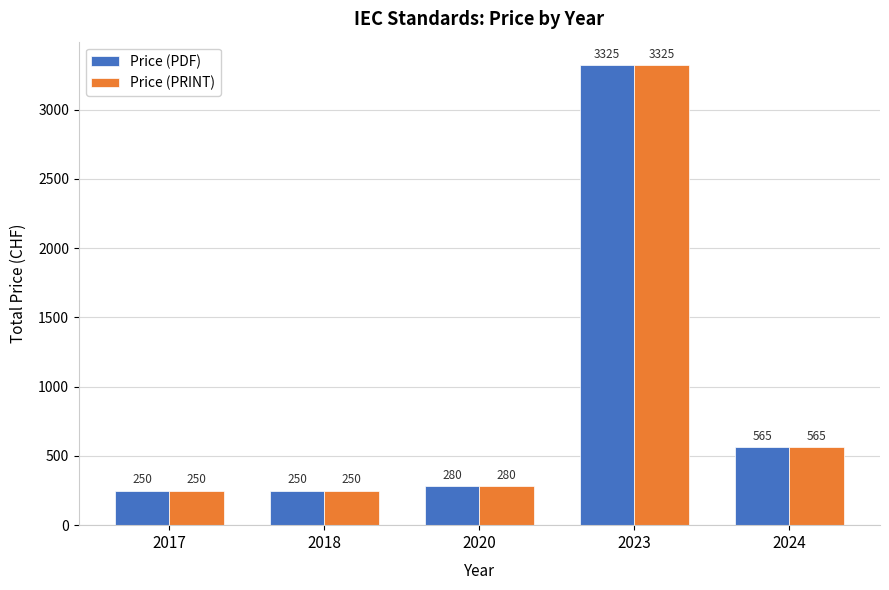

True or false: Price (PRINT) has a value of 112 at 2017.

False